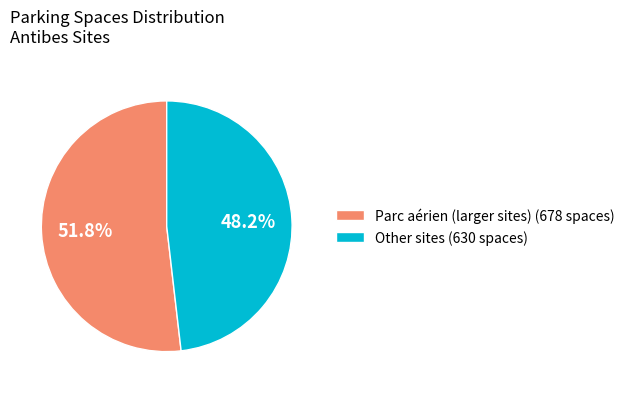

Which has a higher value, Parc aérien (larger sites) (678 spaces) or Other sites (630 spaces)?

Parc aérien (larger sites) (678 spaces)